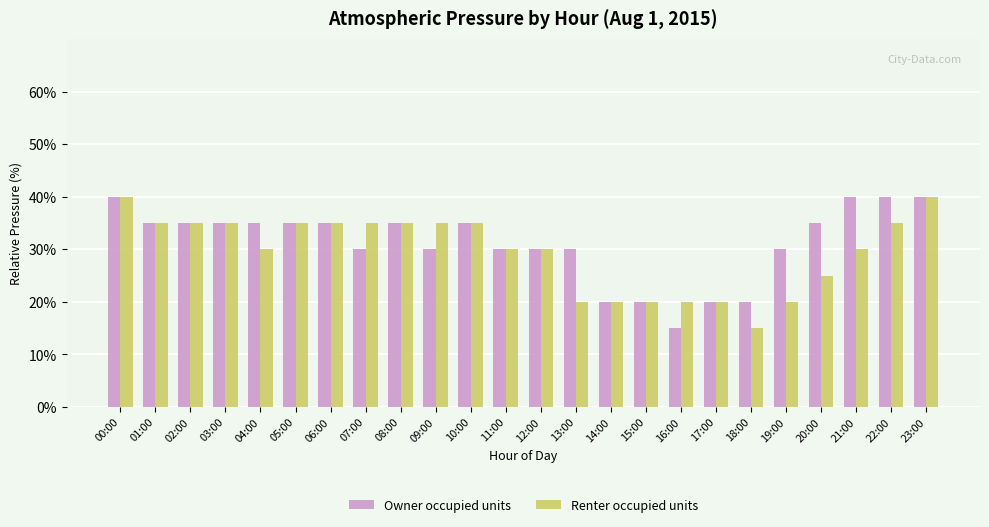

How many bars are there in each group?

2